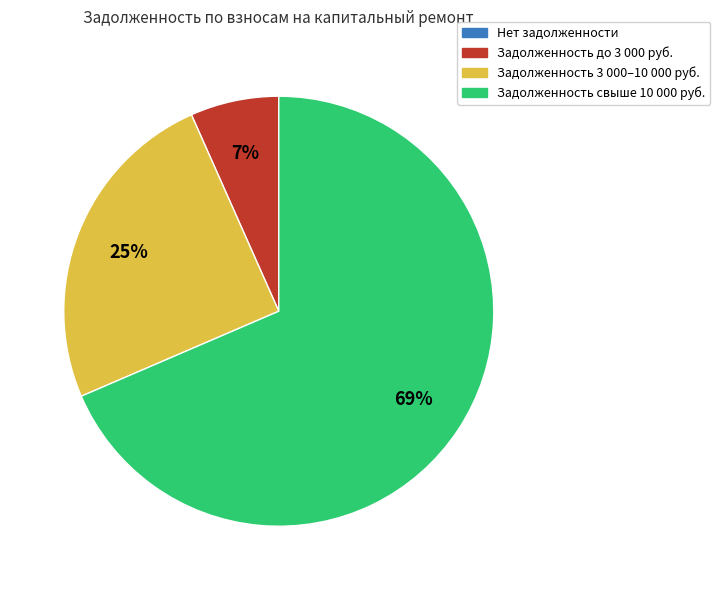

Which slice is the largest?

Задолженность свыше 10 000 руб.